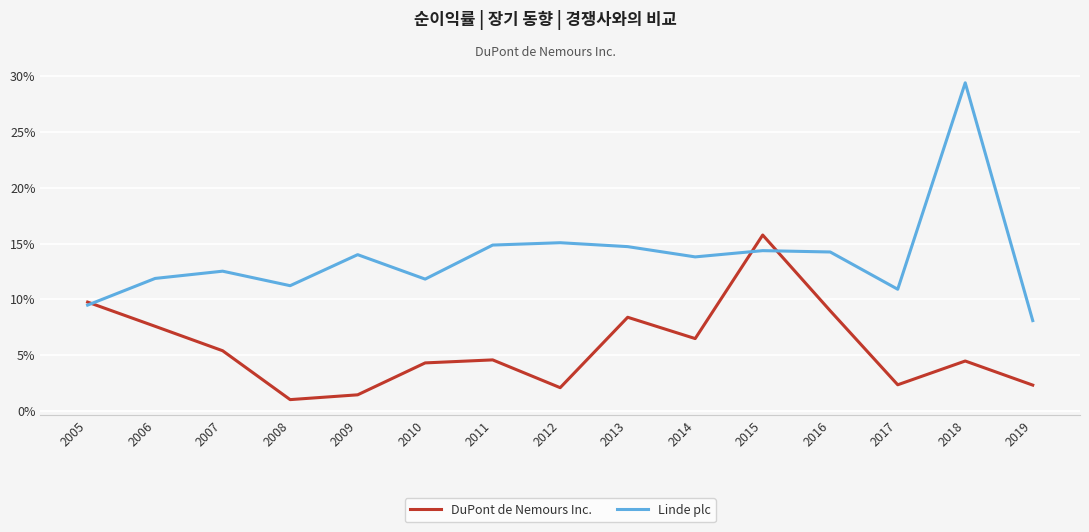

The value of Linde plc at 2008 is 0.1. True or false?

True